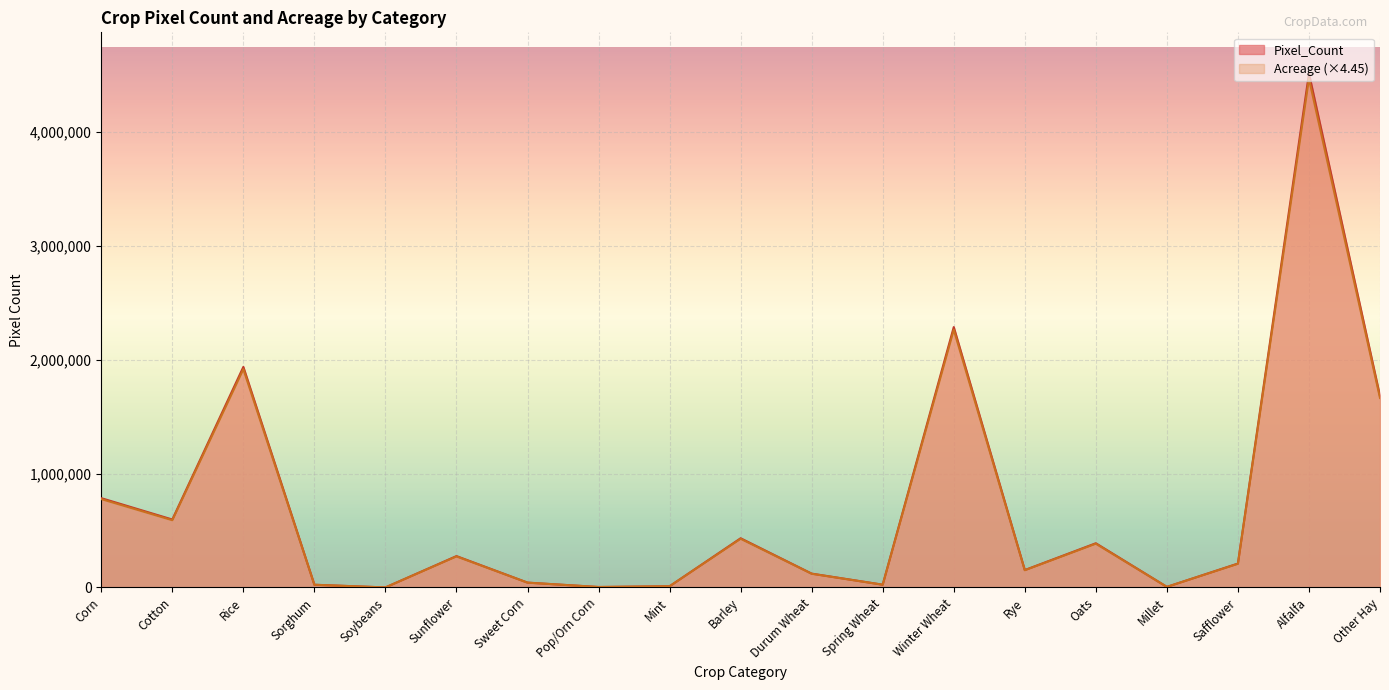

The Acreage series shows 23833.8 at Spring Wheat. True or false?

True